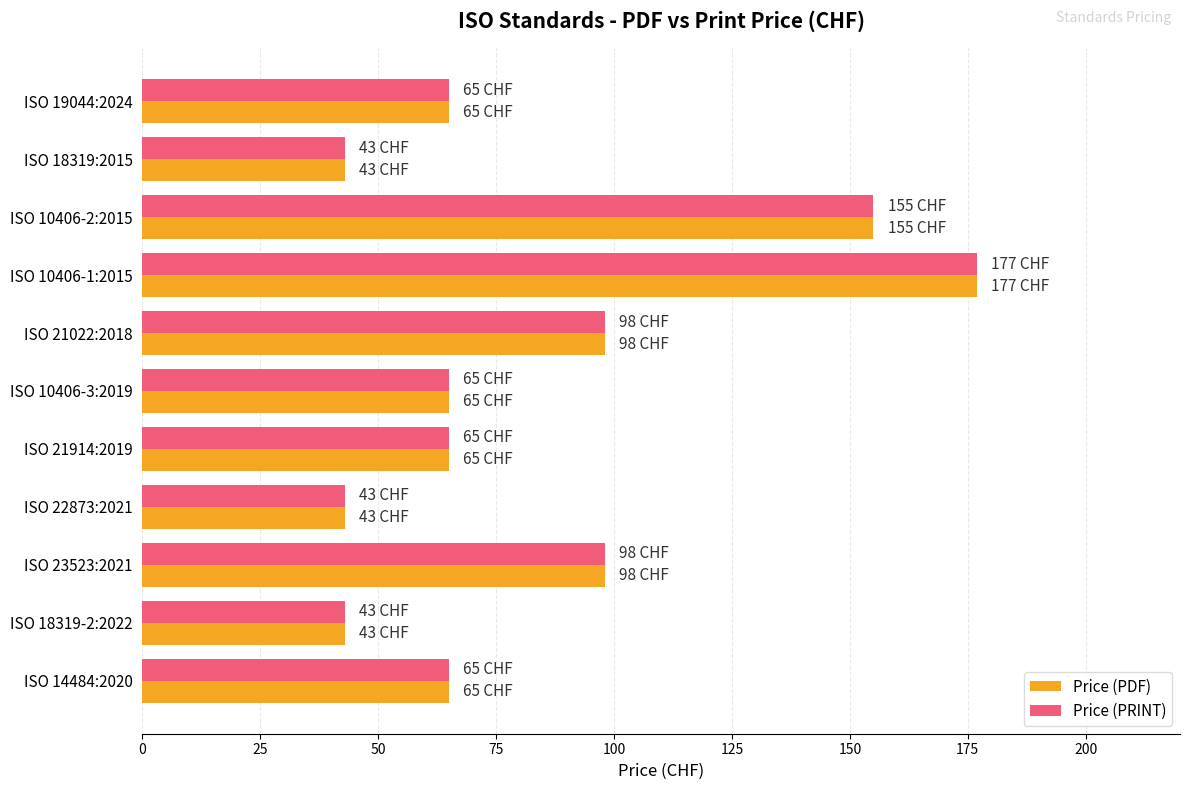

What is the lowest value of the Price (PDF) series?

43